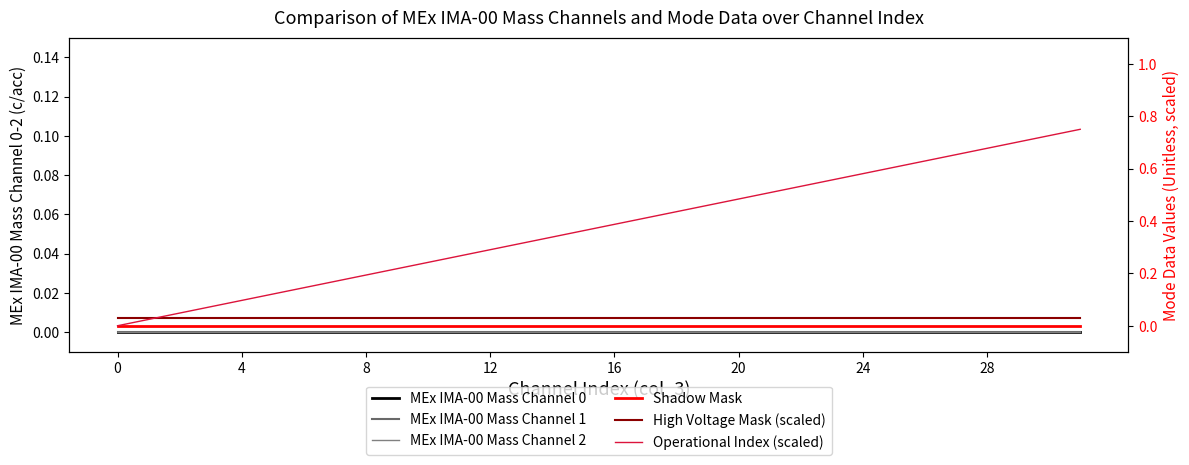

Which series has the largest range (max minus min)?

Operational Index (scaled)